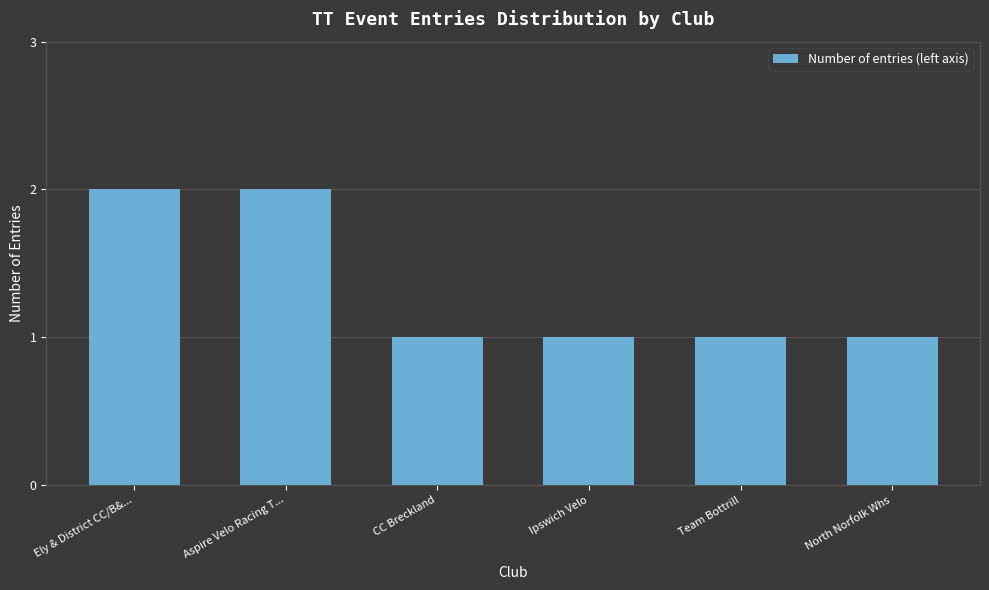

Count the number of categories in the chart.

6